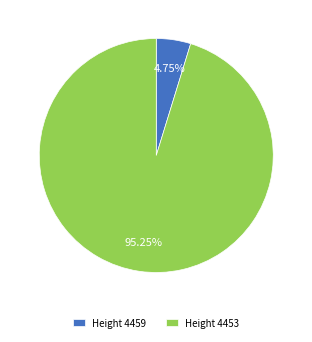

Does any single category account for the majority?

Yes